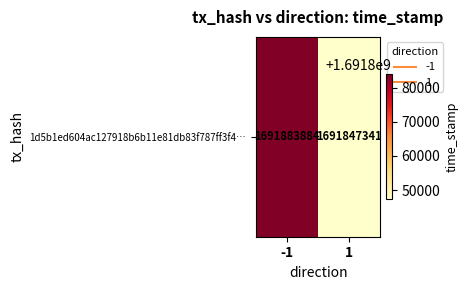

What is the change in value from -1 to 1?

-36543